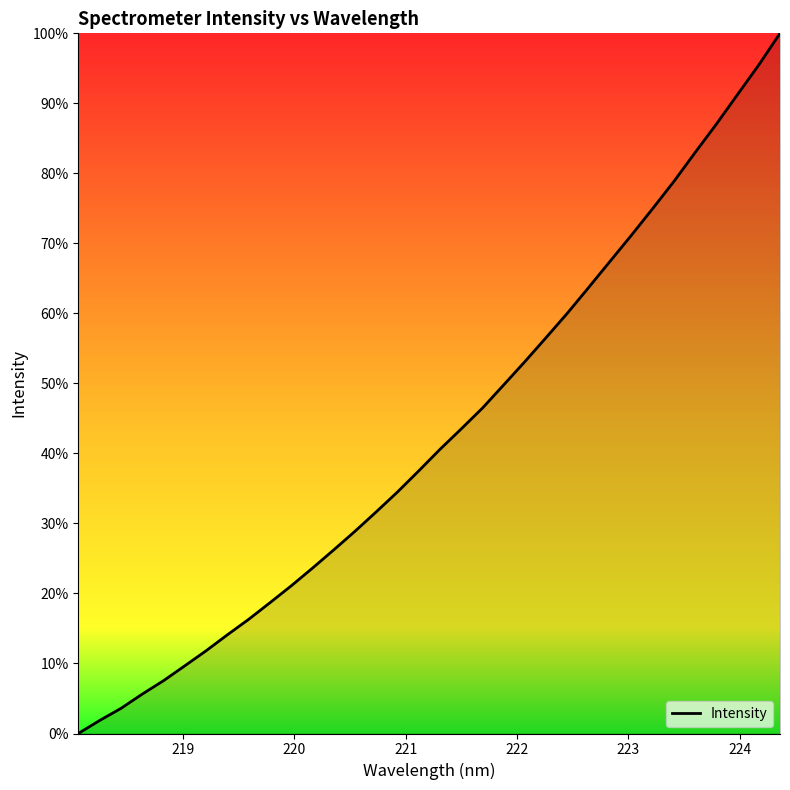

What is the difference between the maximum and minimum values?

100.0